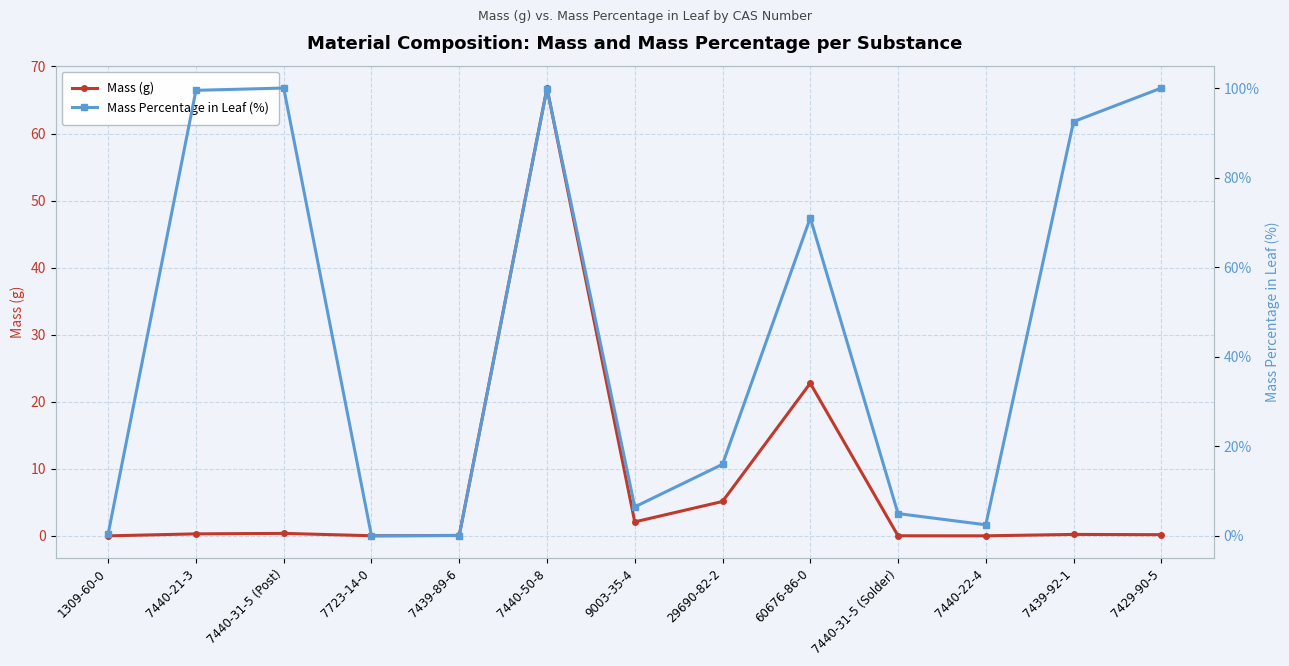

What is the maximum value for Mass (g)?

66.8